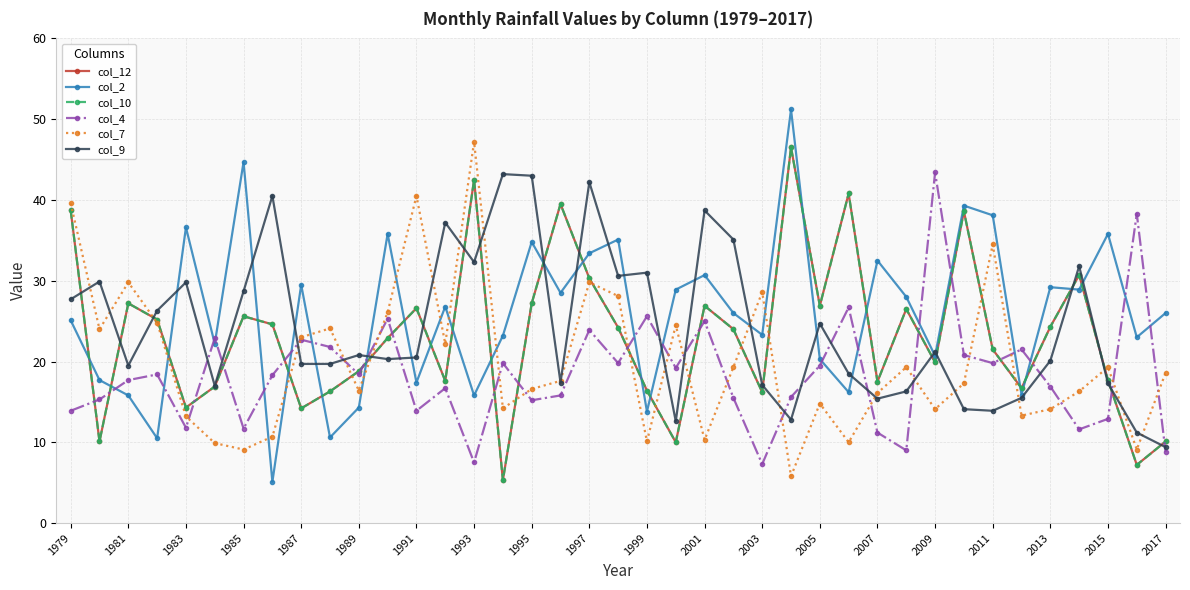

How many interior local valleys does the col_12 series have?

12